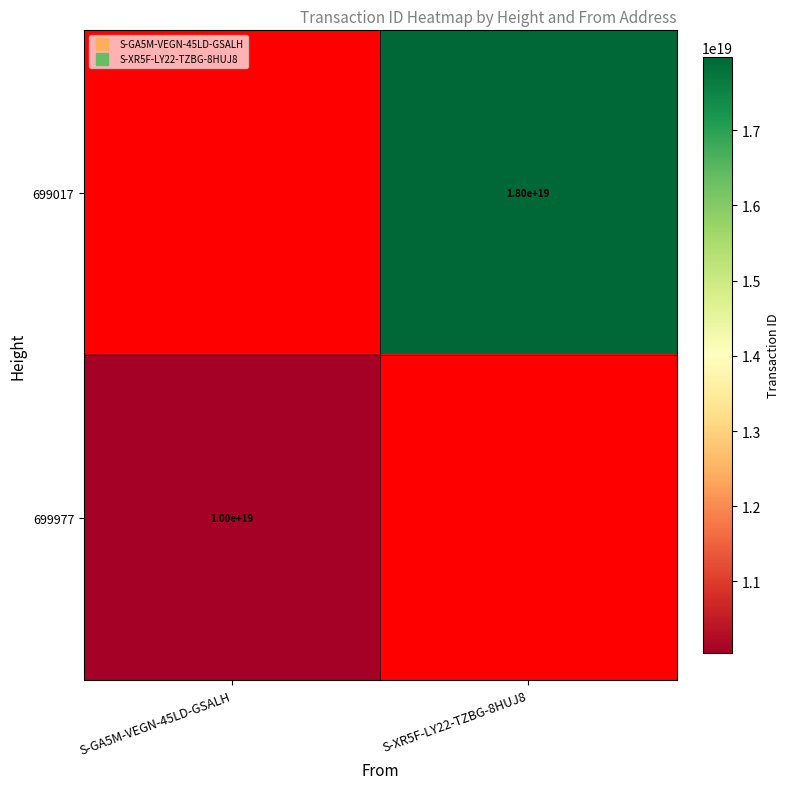

What is the greatest value displayed?

17976288121385504768.0